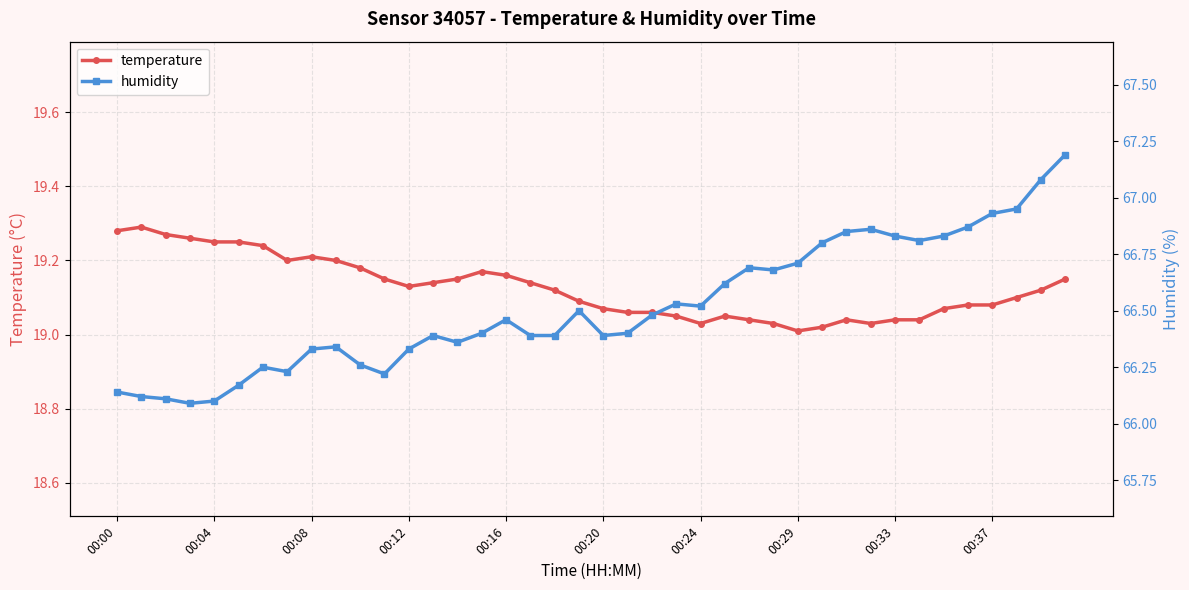

True or false: humidity and temperature intersect in this chart.

False